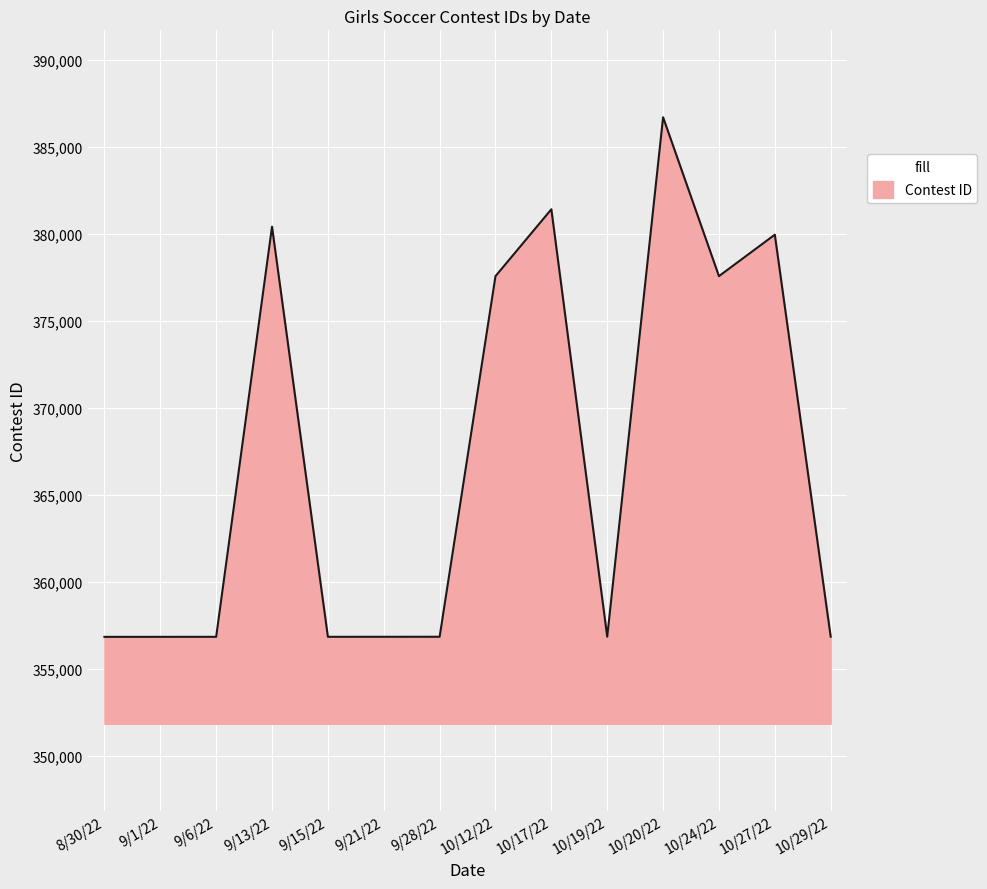

Approximately how many times larger is the value at 10/17/22 compared to 9/28/22?

1.1